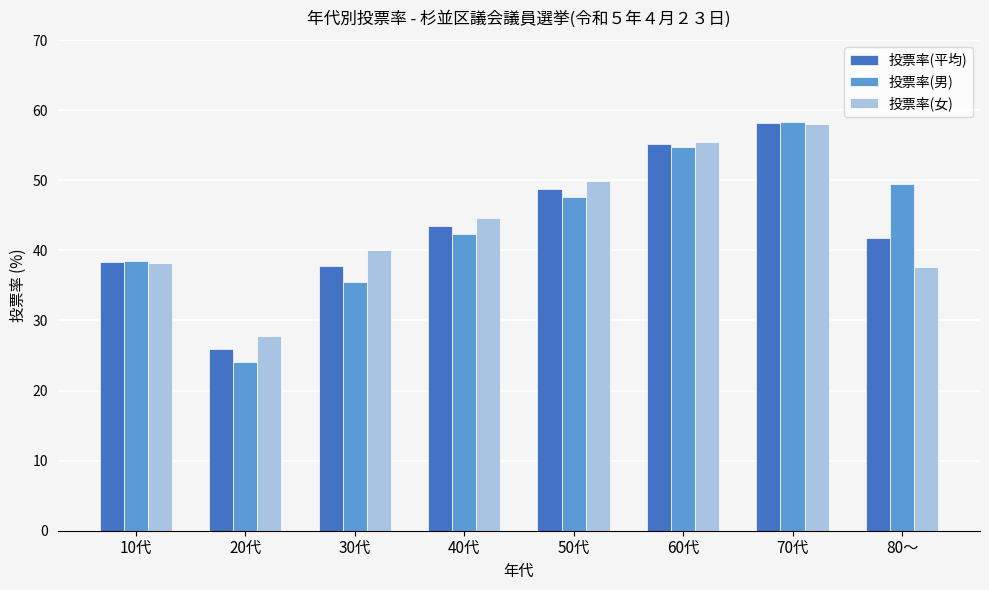

What is the label of the 2nd bar from the left?

20代